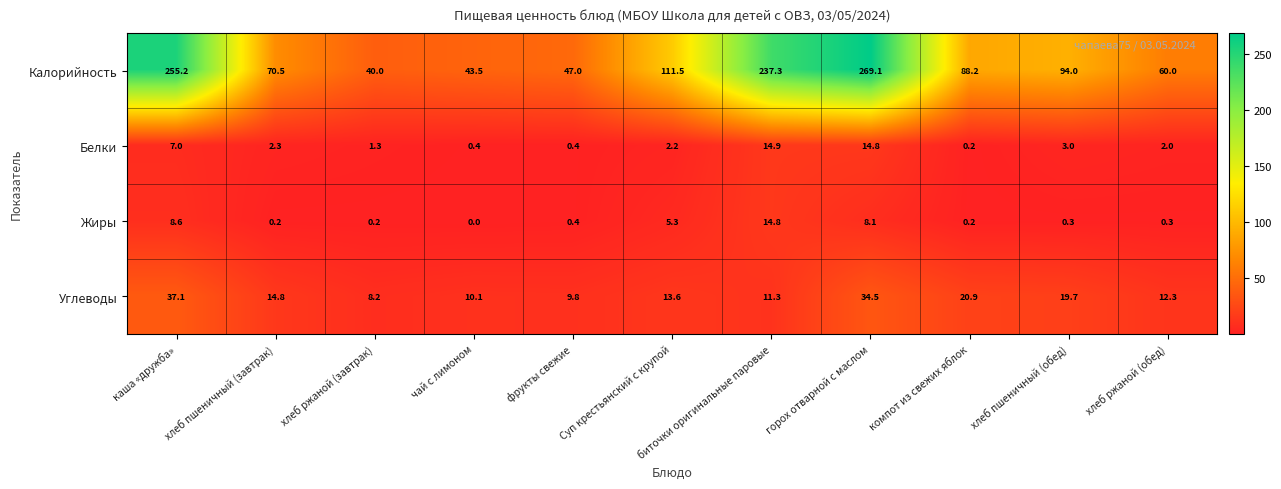

Which category has the lowest value across all series?

чай с лимоном